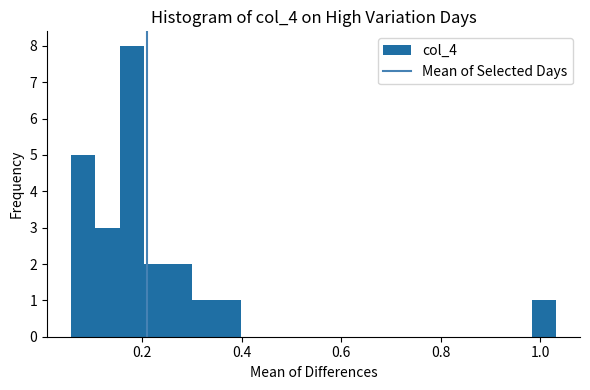

Read against the x-axis, roughly where is the centre of the tallest bar?

0.18